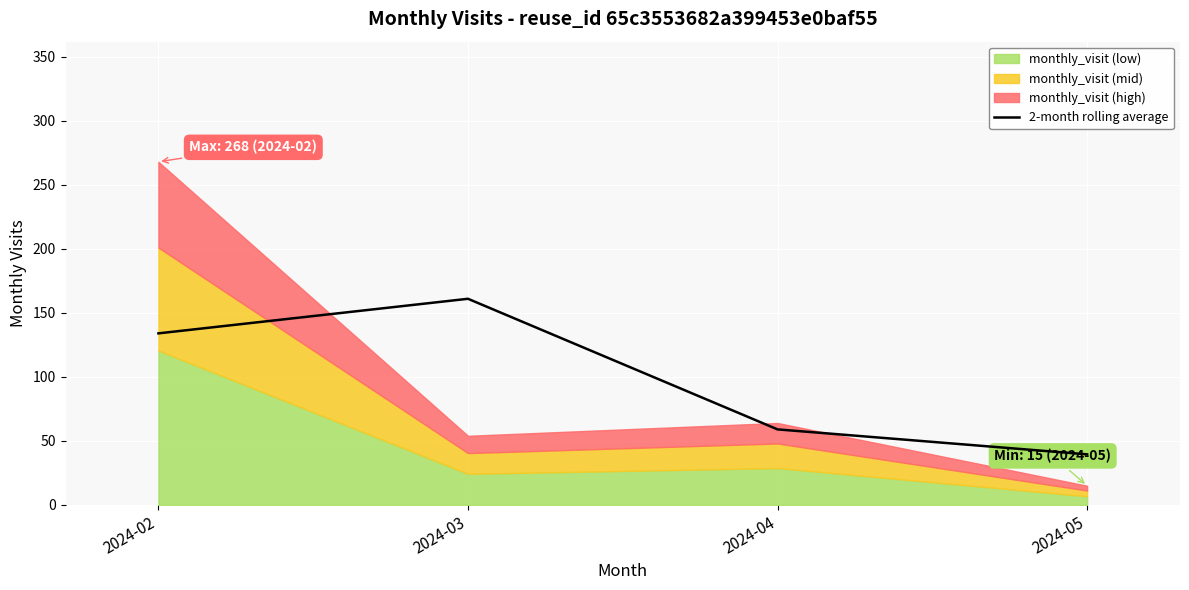

True or false: the data shows 161.0 at 2024-03.

True